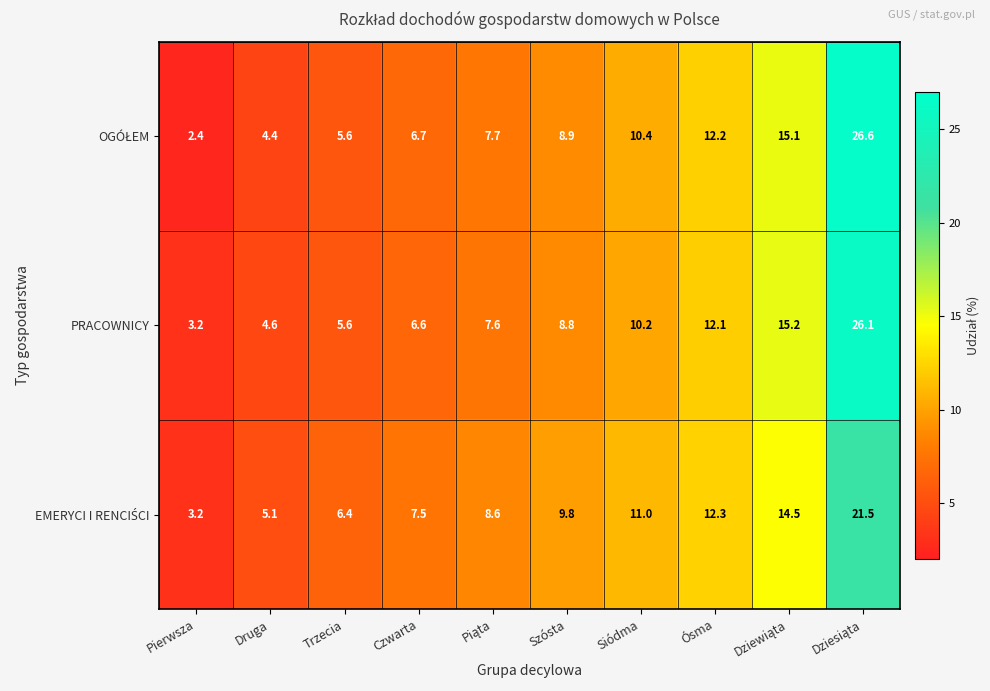

Is it true that PRACOWNICY equals 4.6 at Druga?

True